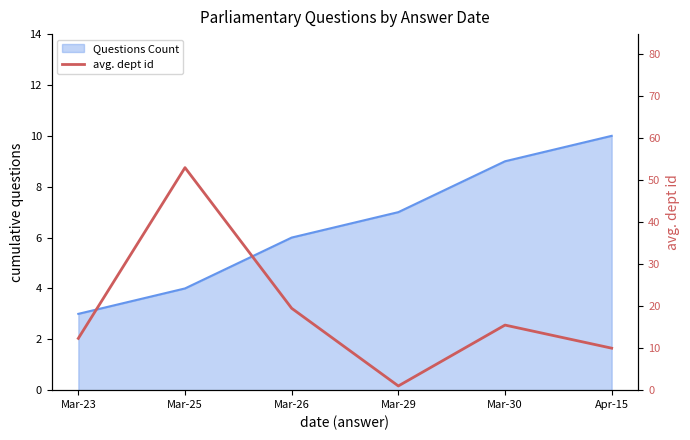

What is the maximum value shown in the chart?

53.0